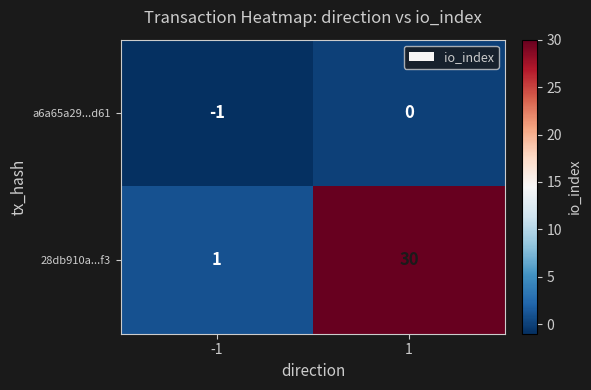

What is the maximum value shown in the chart?

30